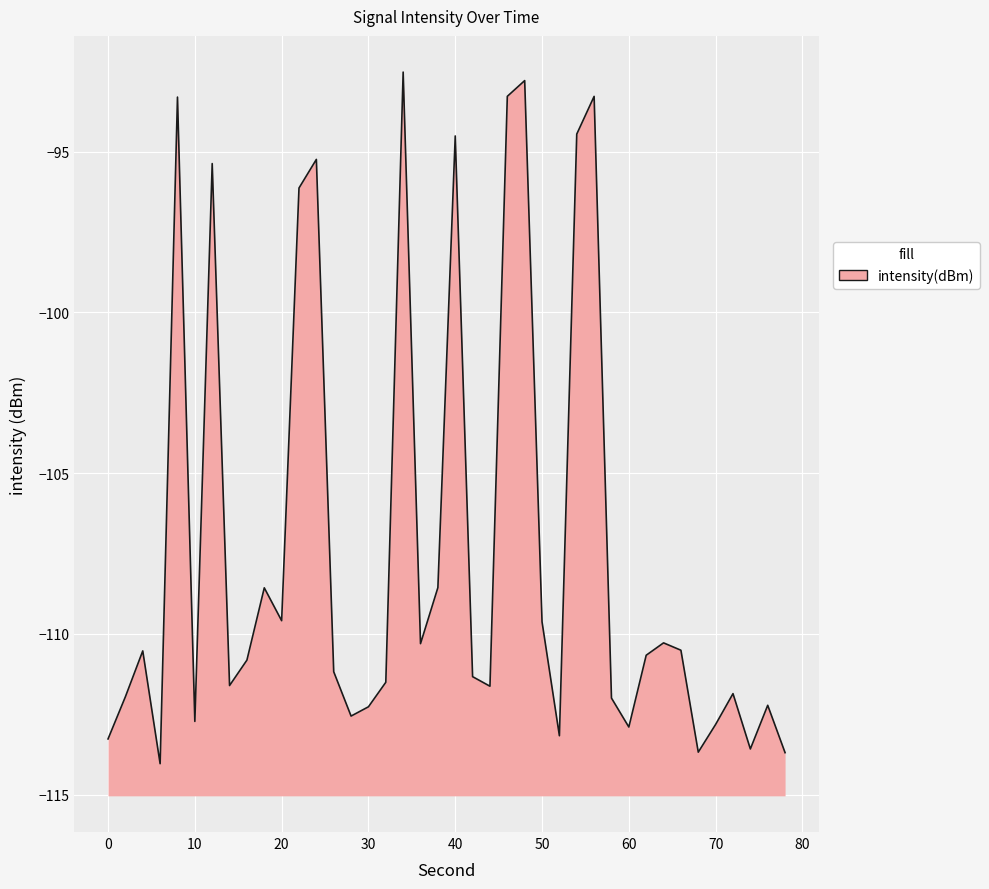

The chart shows a value of -150.4 at 10. True or false?

False